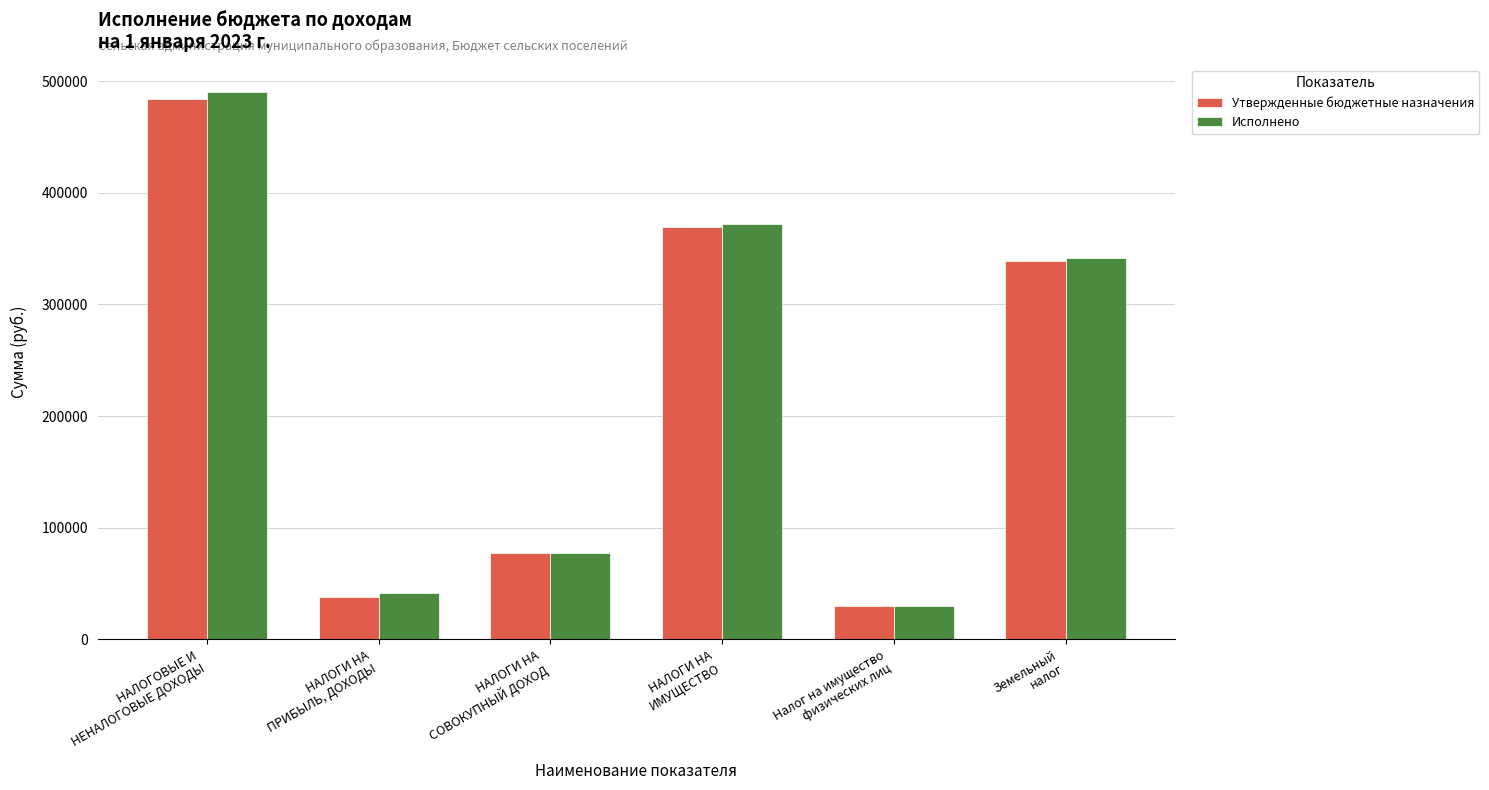

Is it true that Утвержденные бюджетные назначения equals 15904.5 at НАЛОГИ НА
ПРИБЫЛЬ, ДОХОДЫ?

False